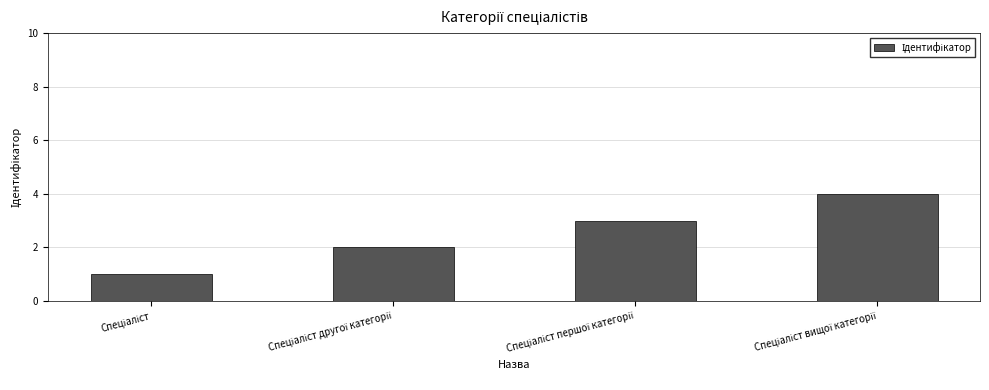

What is the maximum value shown in the chart?

4